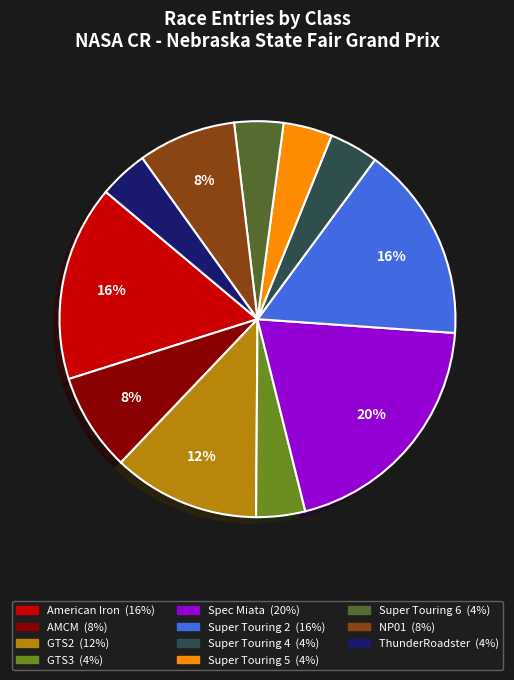

To the nearest percent, what is the combined percentage of Super Touring 6 and Super Touring 4?

8%